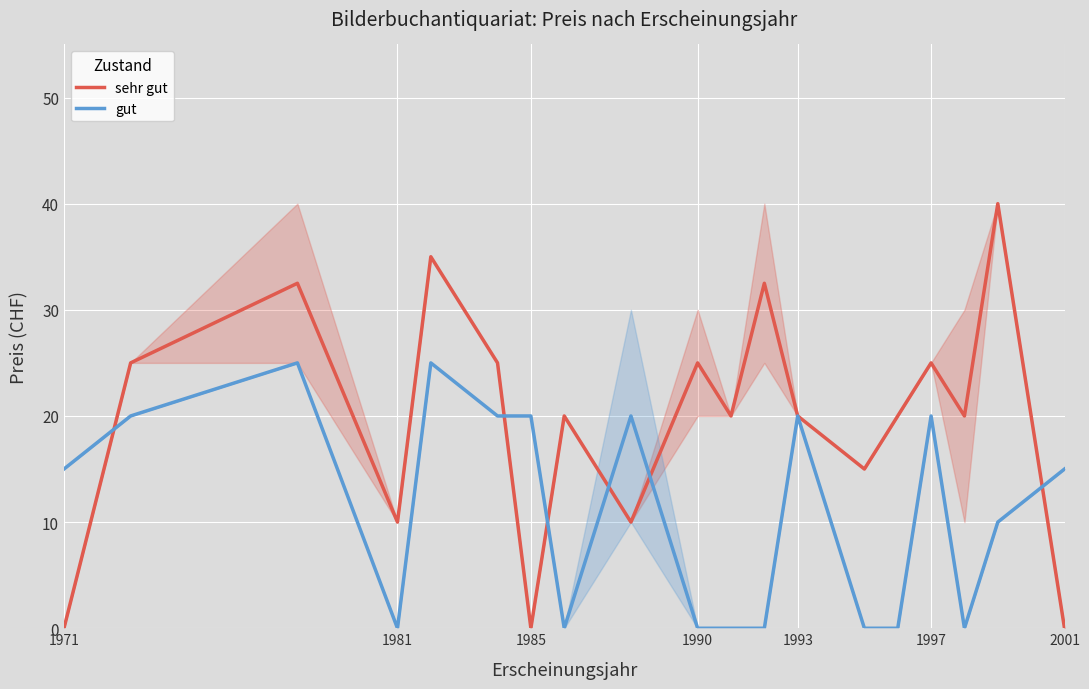

What are all the series names shown in the legend?

sehr gut, gut